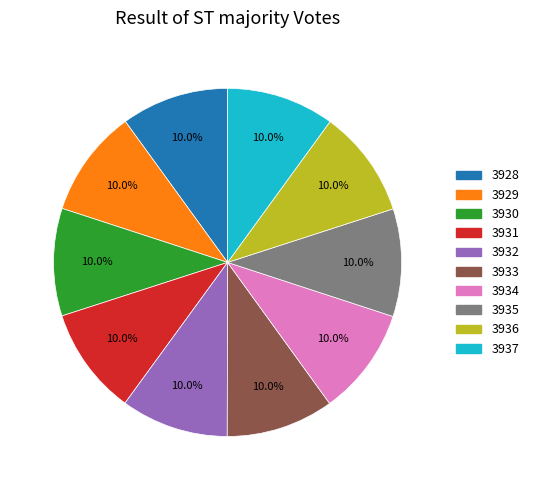

Count the number of slices in the pie.

10